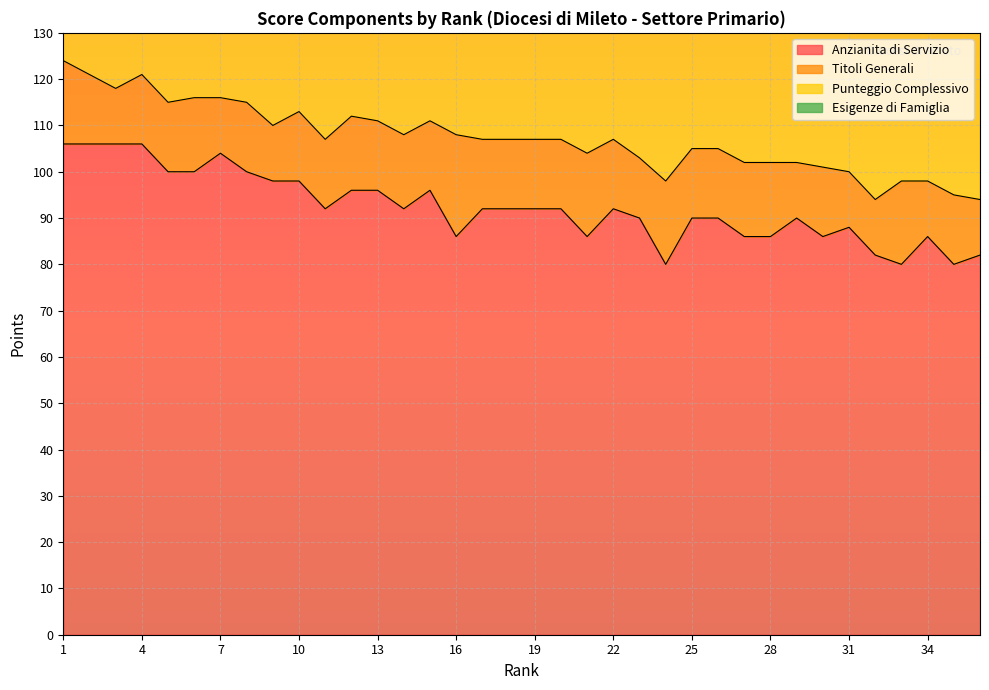

What is the spread (max minus min) of values at 16?

130